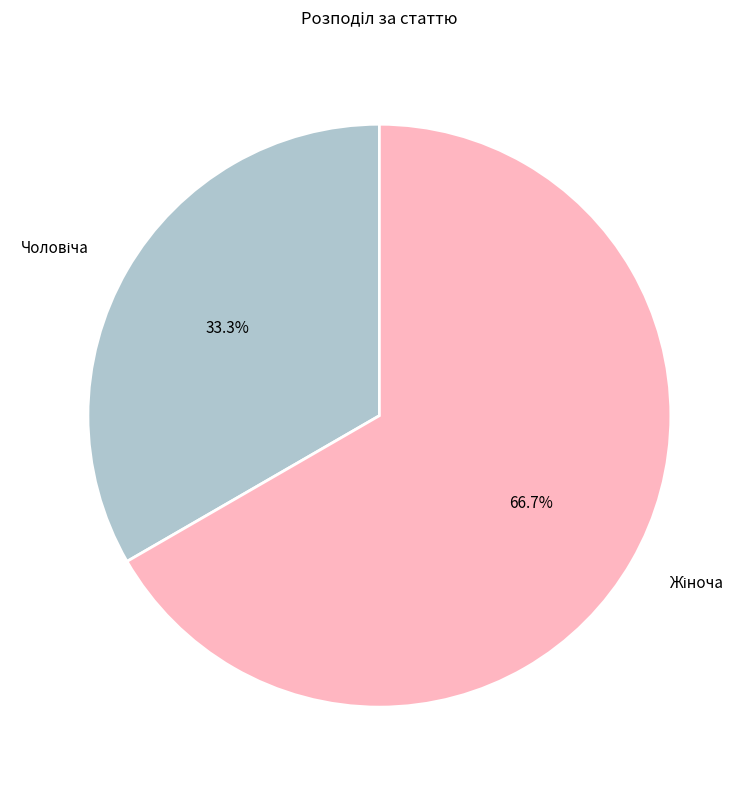

Is there a majority slice in this chart?

Yes